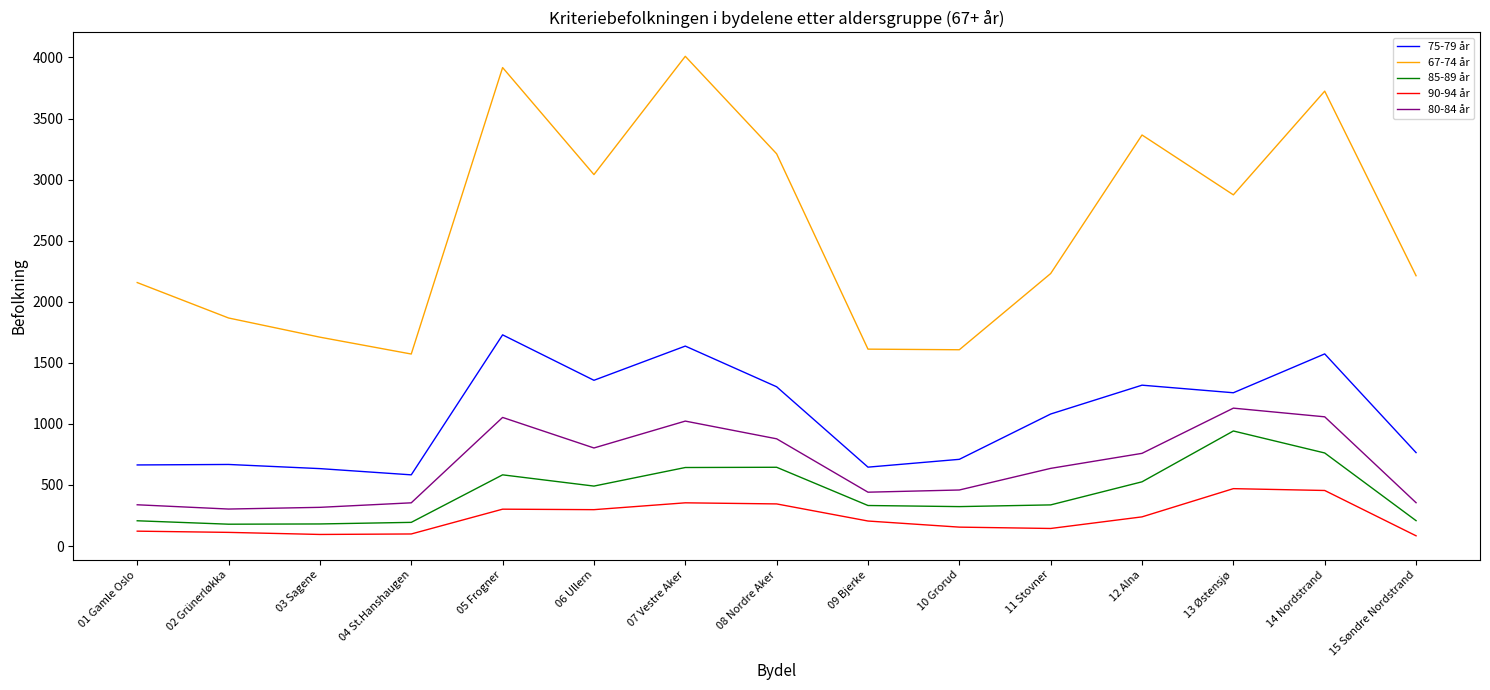

Which category has the highest value in the 67-74 år series?

07 Vestre Aker